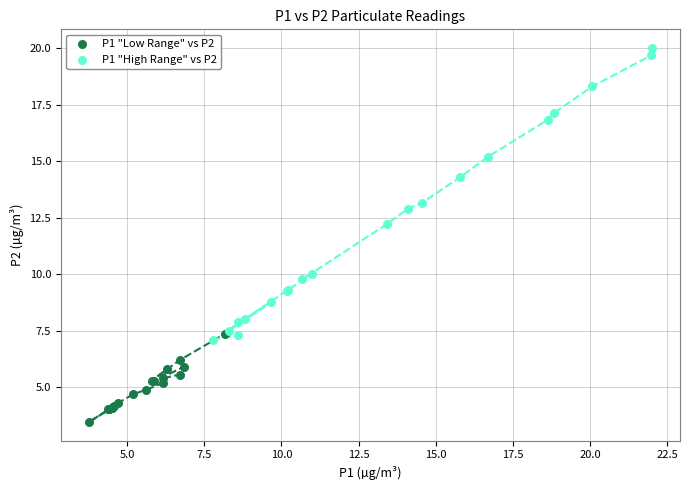

Which series reaches the maximum Y coordinate?

P1 "High Range" vs P2